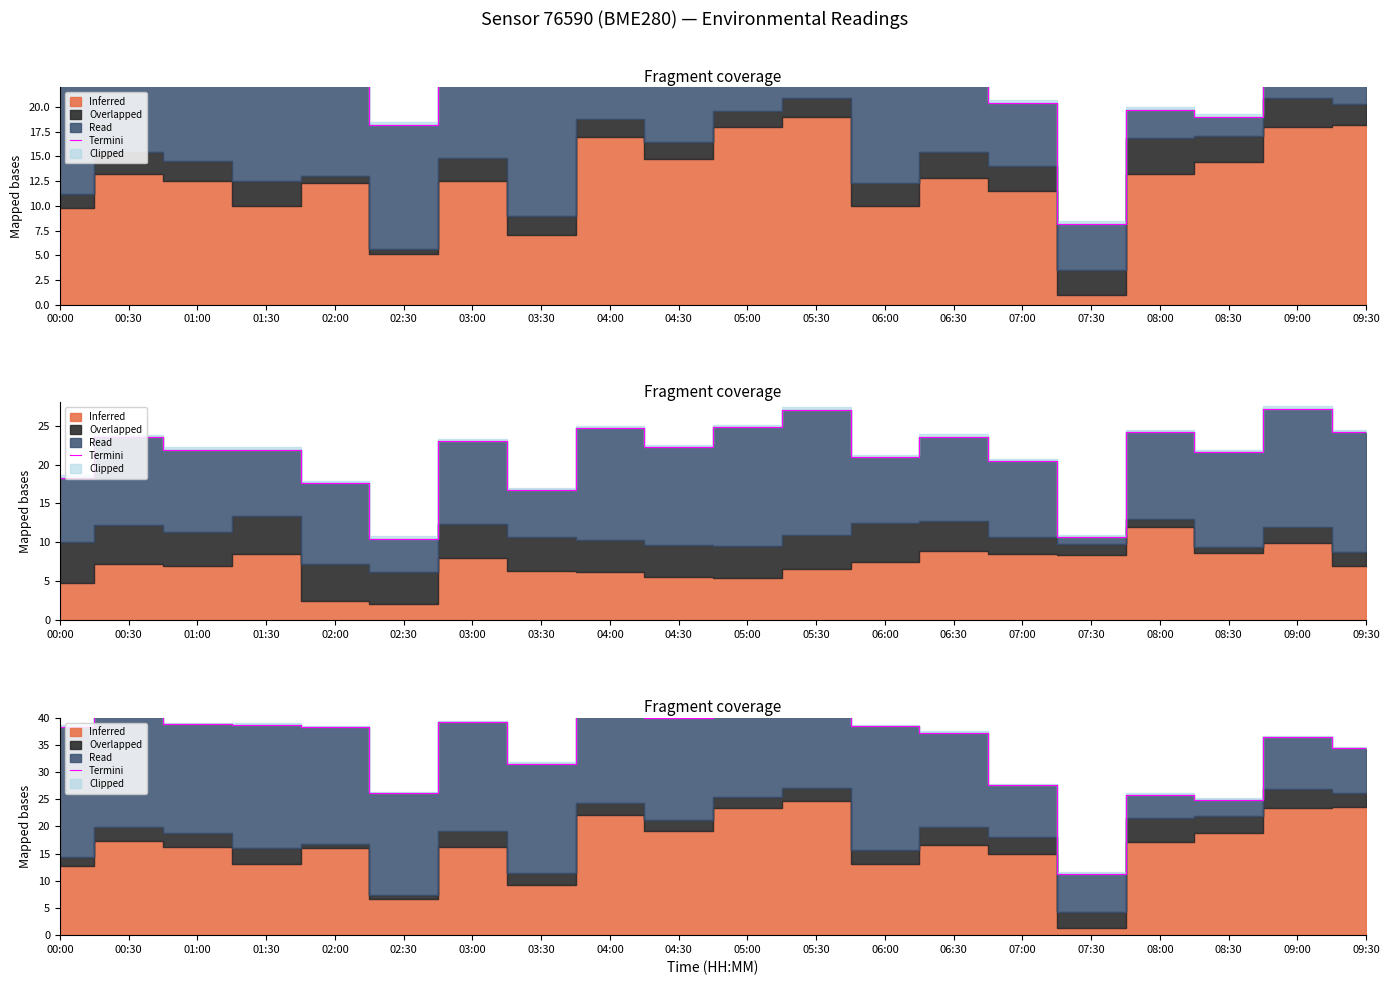

What is the label of the 11th point from the right?

04:30